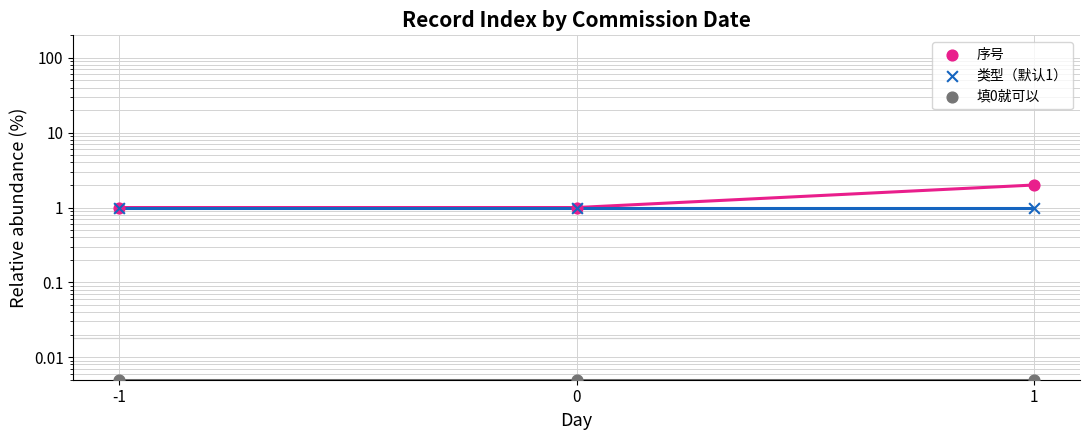

Which series has the widest spread of Y values?

序号